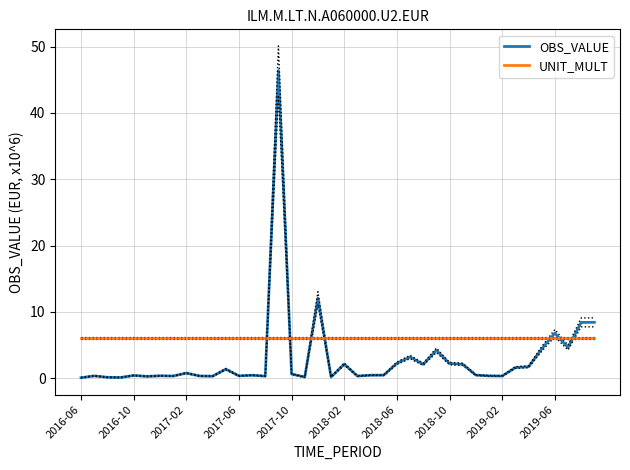

What is the approximate value of OBS_VALUE at 2018-06?

2.3